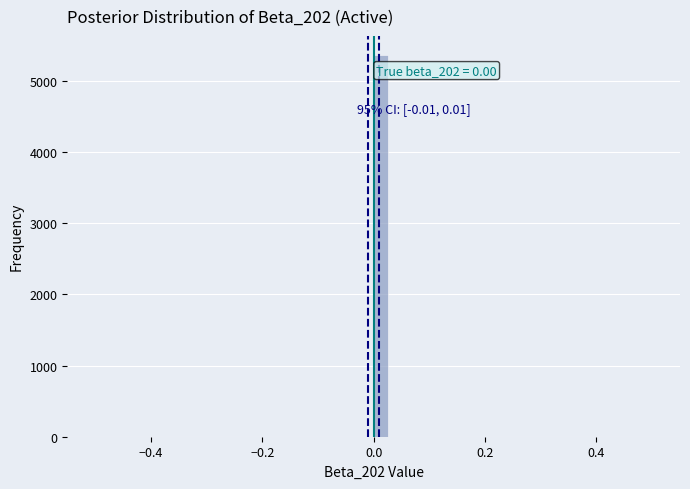

Read against the x-axis, roughly where is the centre of the tallest bar?

0.02